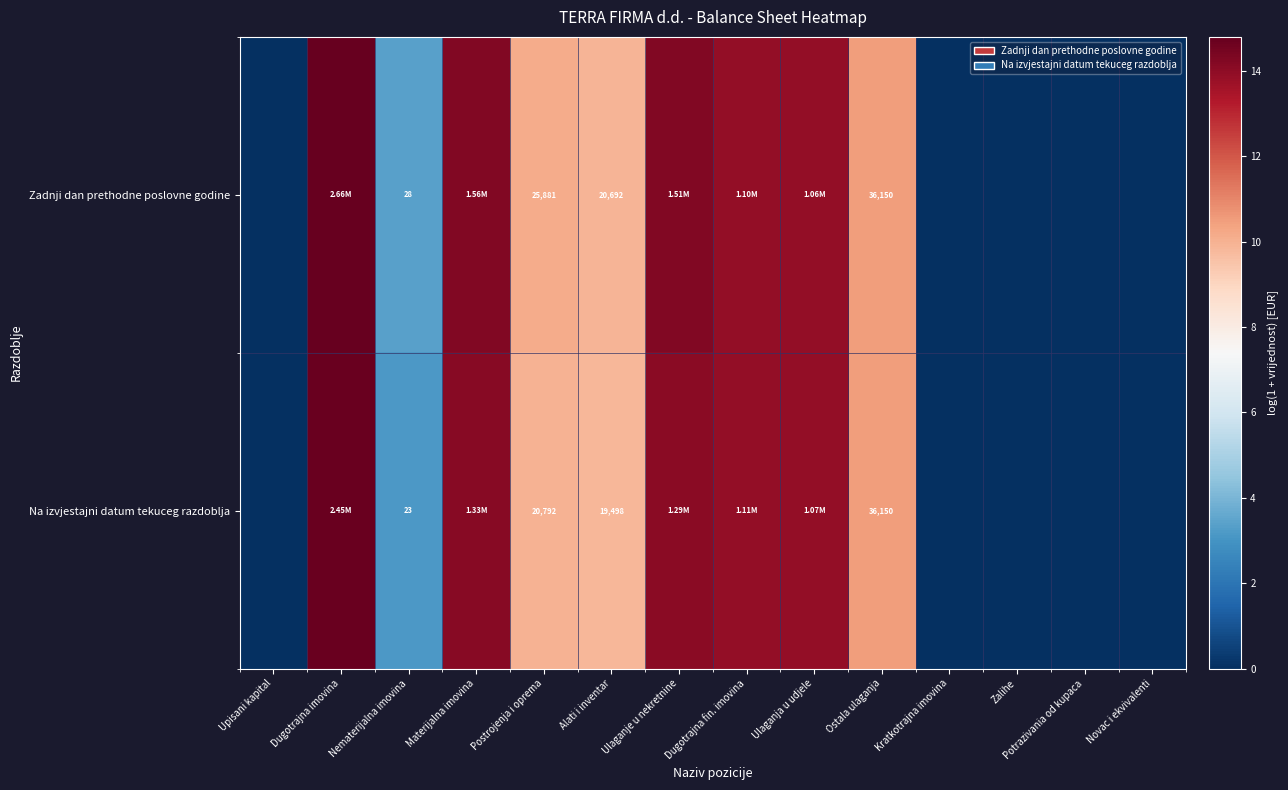

Rank the series at Alati i inventar from highest to lowest value.

Zadnji dan prethodne poslovne godine, Na izvjestajni datum tekuceg razdoblja